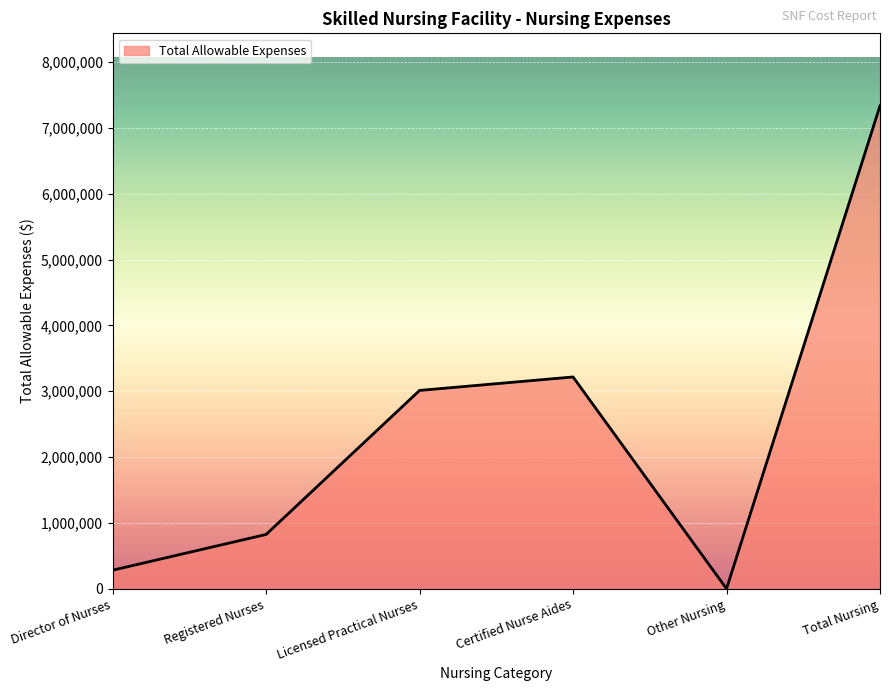

Does the chart display data point markers on the line(s)?

No